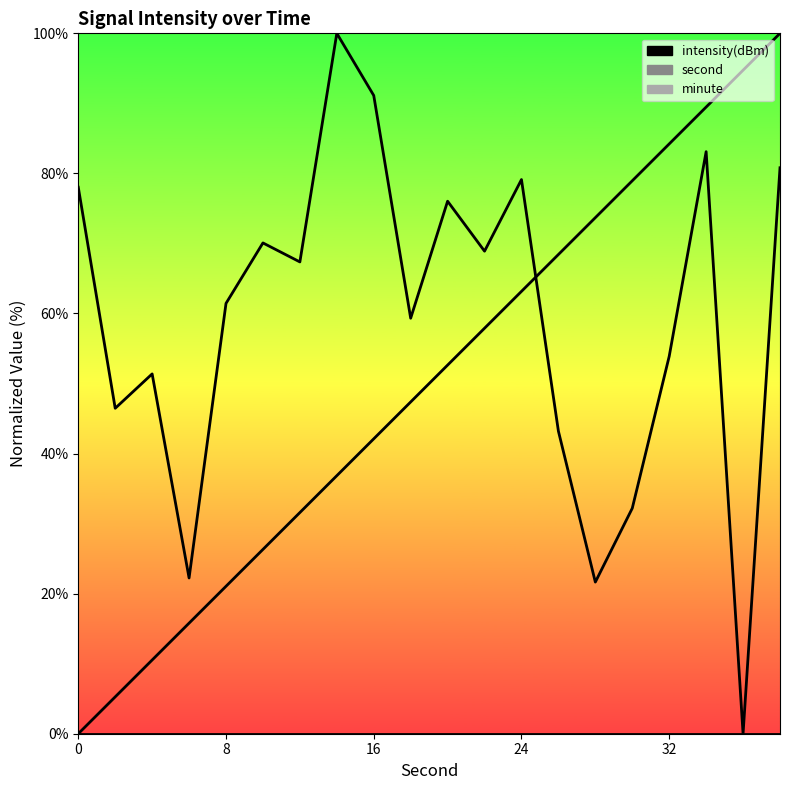

True or false: second and intensity(dBm) intersect in this chart.

True